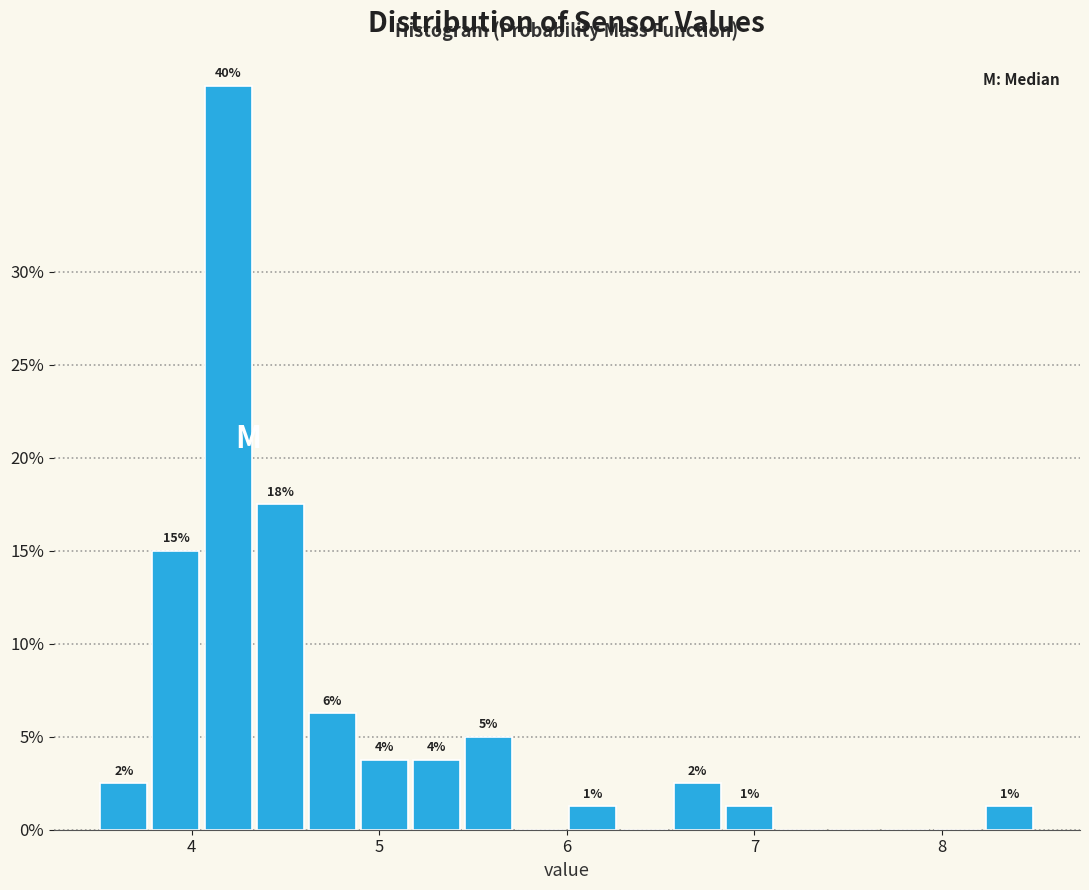

Read against the x-axis, roughly where is the centre of the tallest bar?

4.2